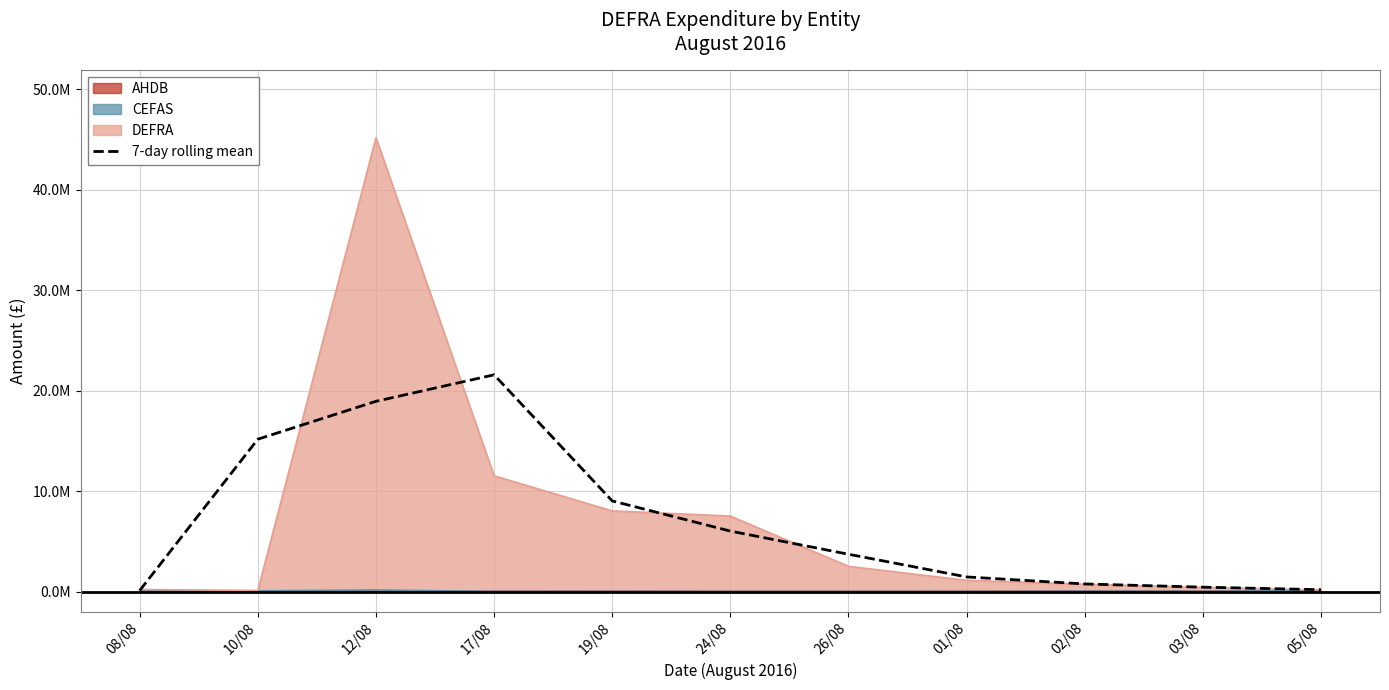

Read the value at 12/08.

18.9